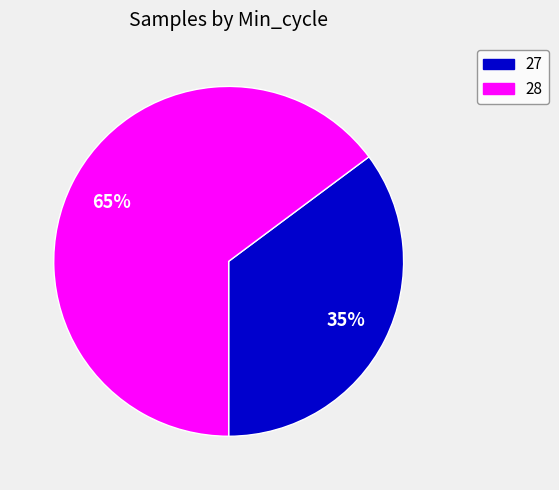

Does any single category account for the majority?

Yes